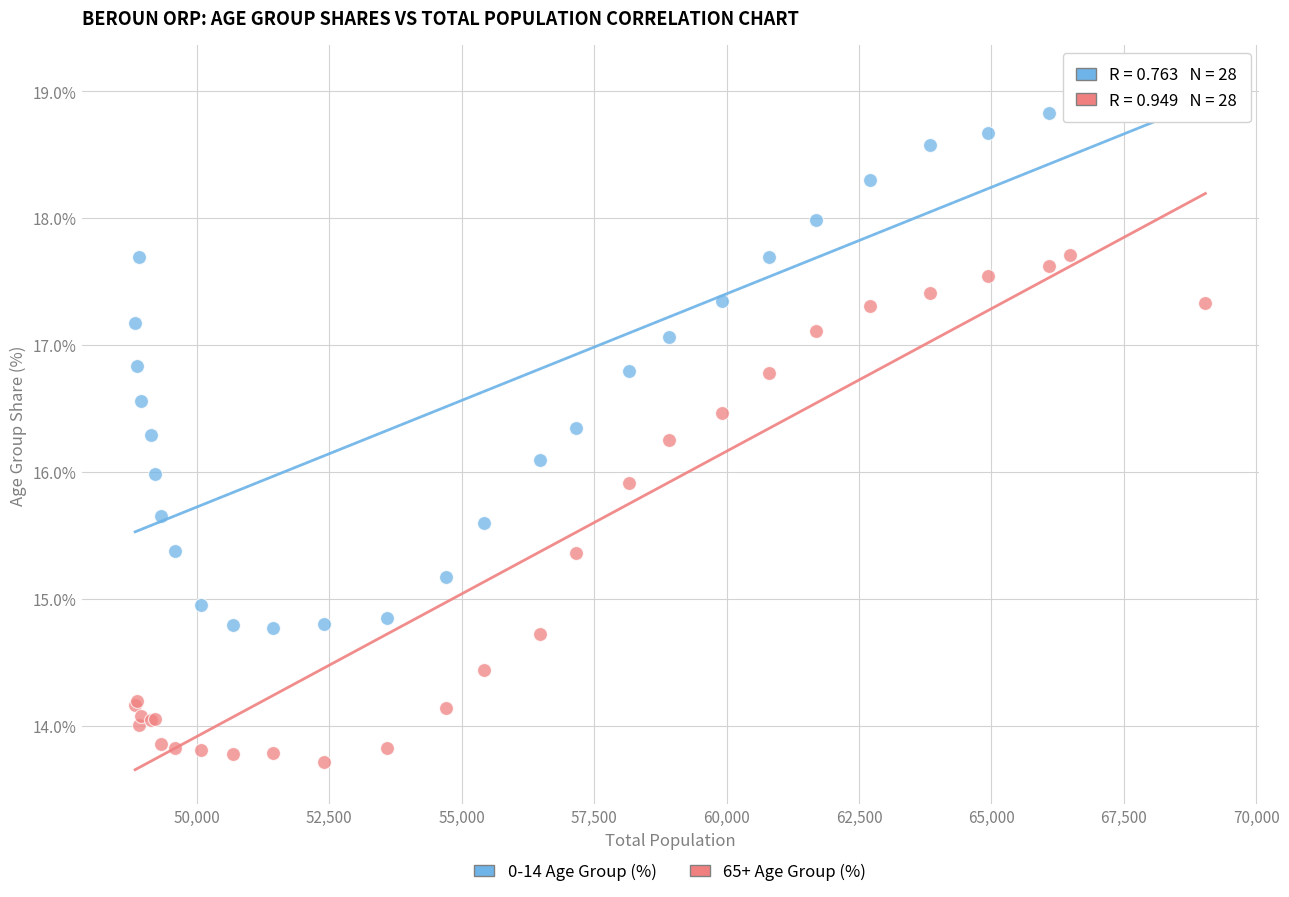

Which series has the widest spread of Y values?

0-14 Age Group (%)